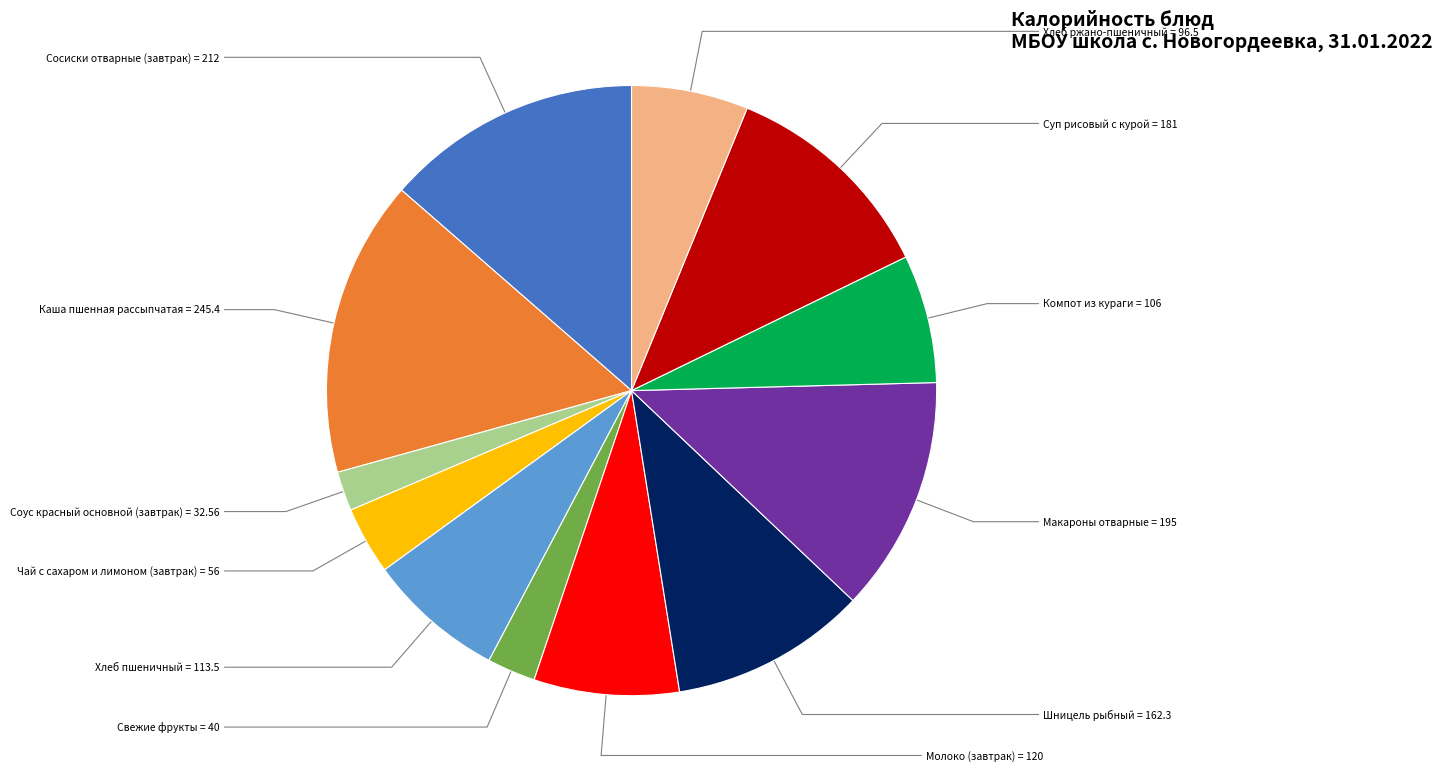

Does any single category account for the majority?

No